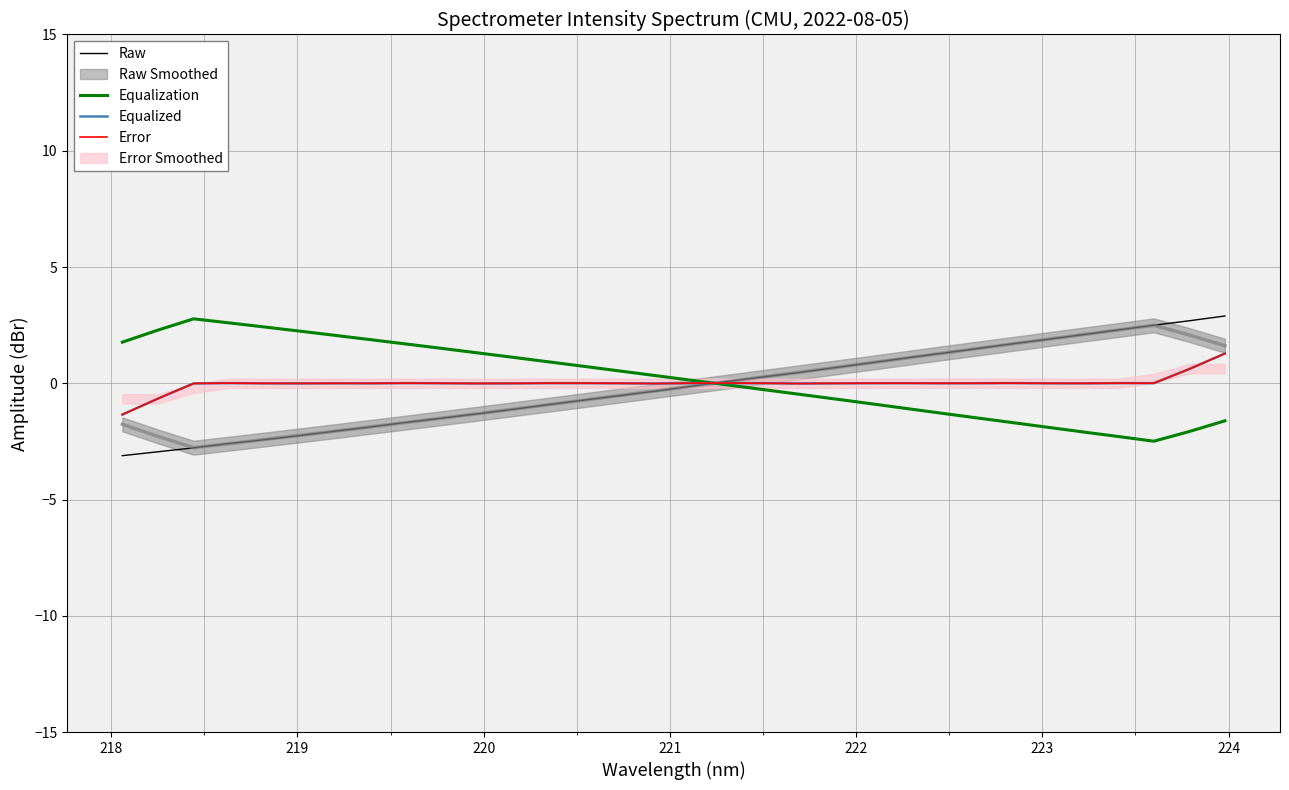

Is it true that Equalized equals -0.0 at 221?

True